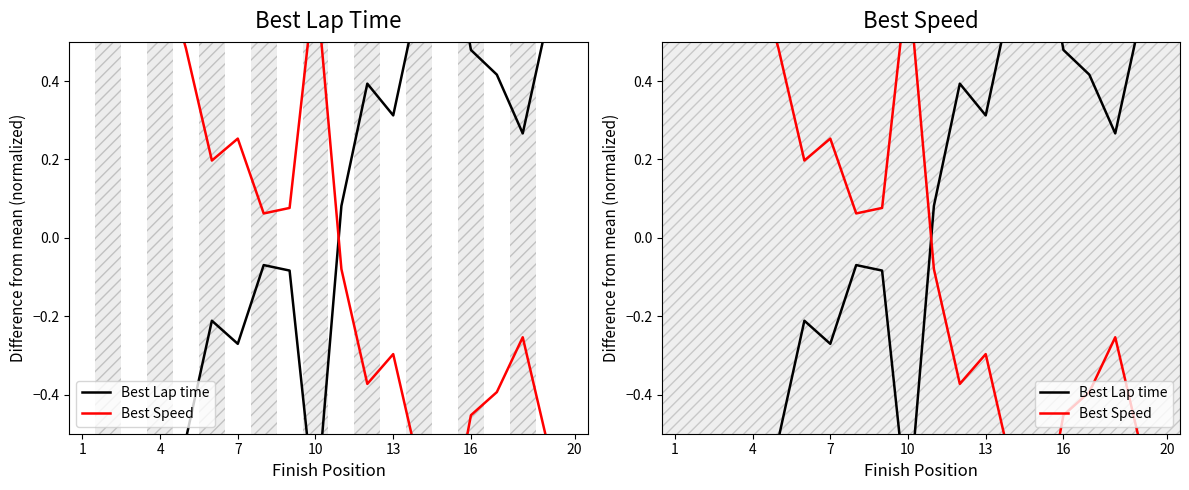

True or false: Best Speed has a value of -0.6 at 16.

False